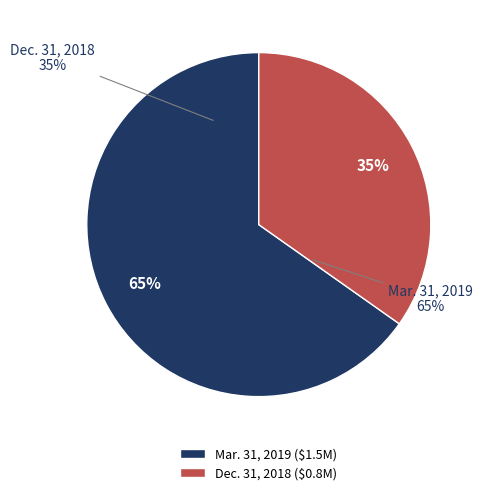

True or false: Mar. 31, 2019 accounts for 65% of the total.

True